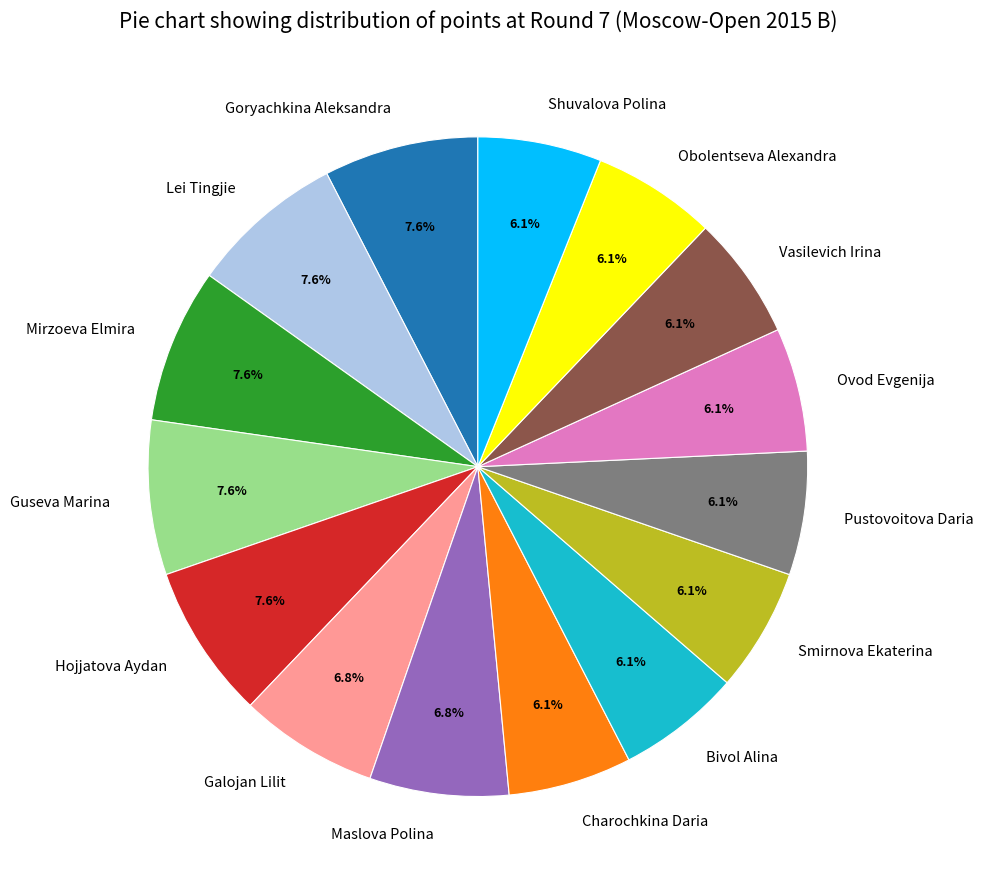

The Vasilevich Irina slice represents 6% of the pie. True or false?

True